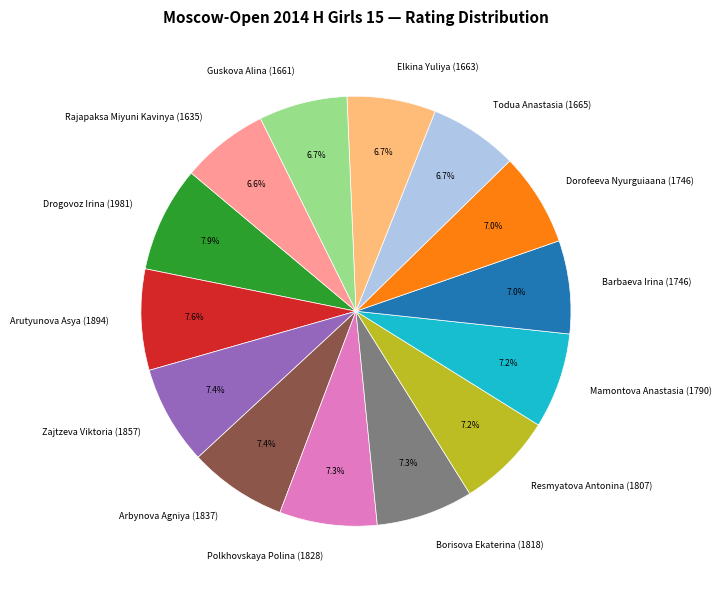

To the nearest percent, what portion does Todua Anastasia (1665) represent?

7%